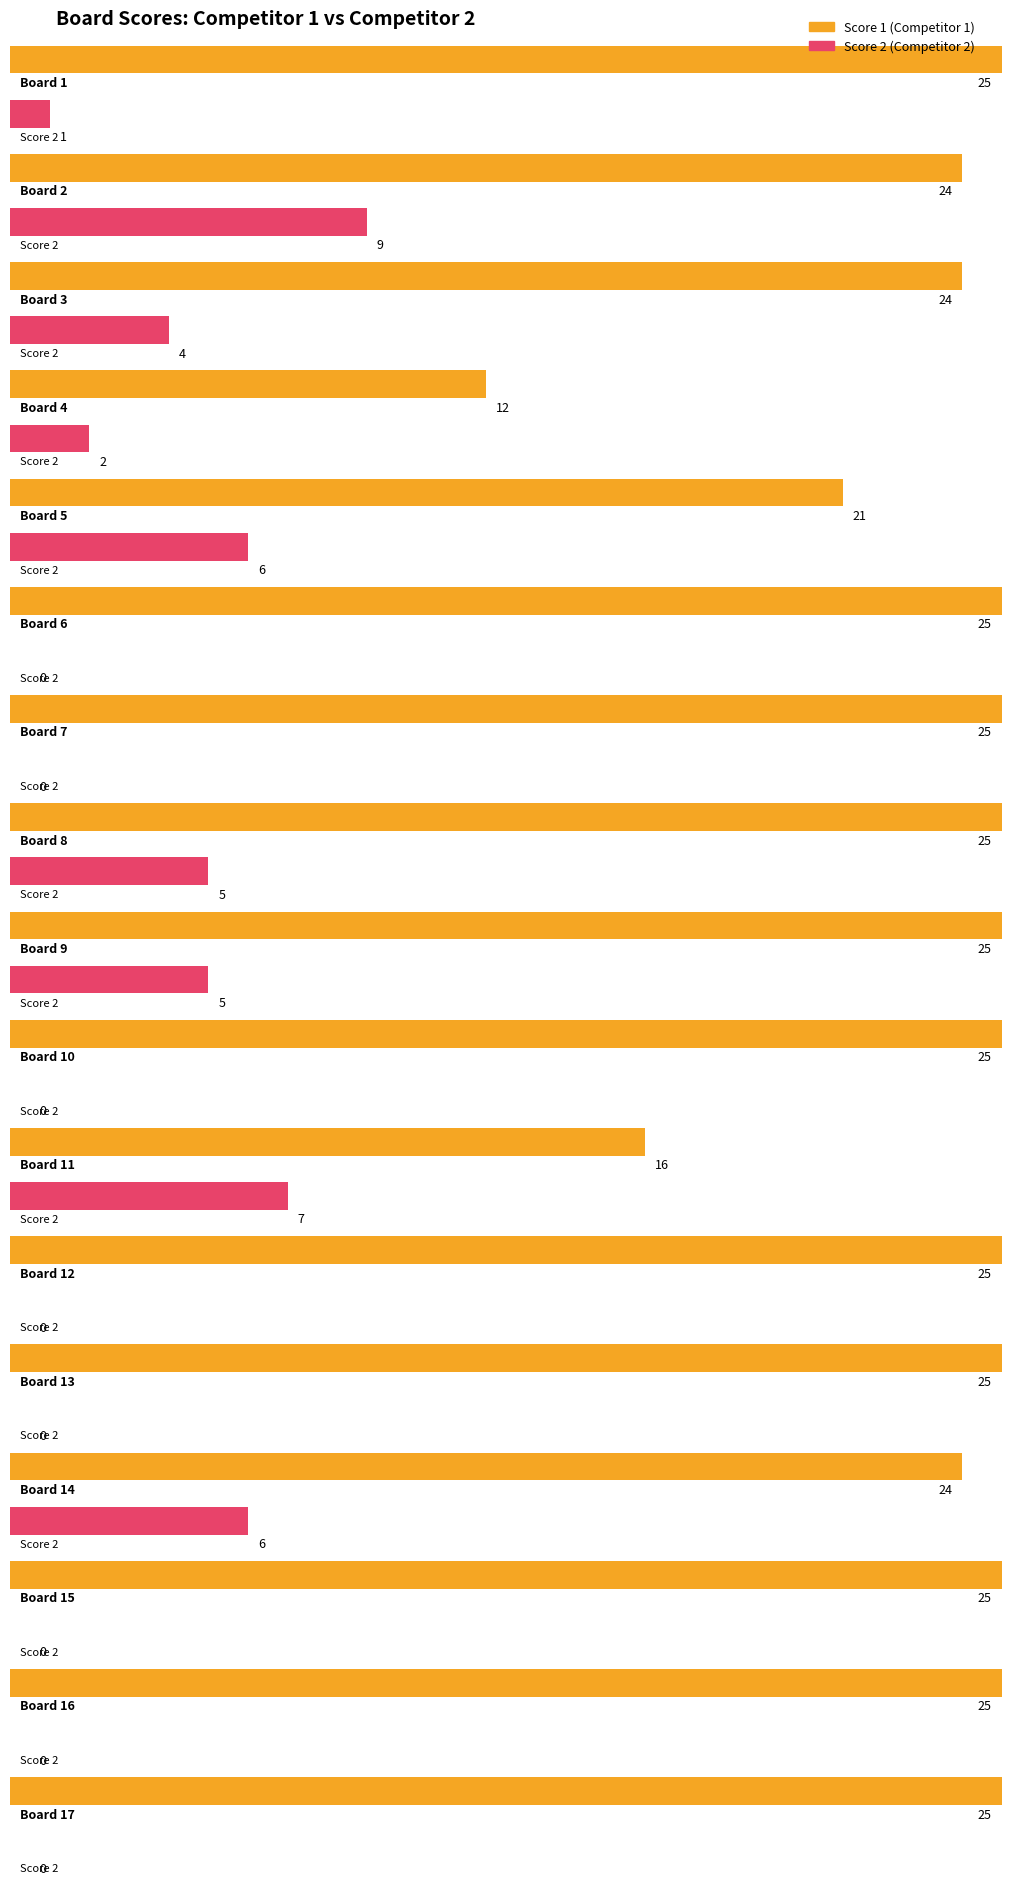

What is the value of the Score 2 bar at the 8th from the left?

5